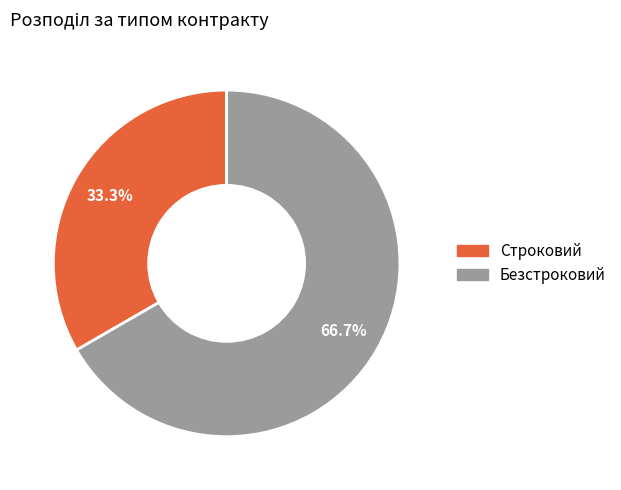

The Строковий slice represents 20% of the pie. True or false?

False